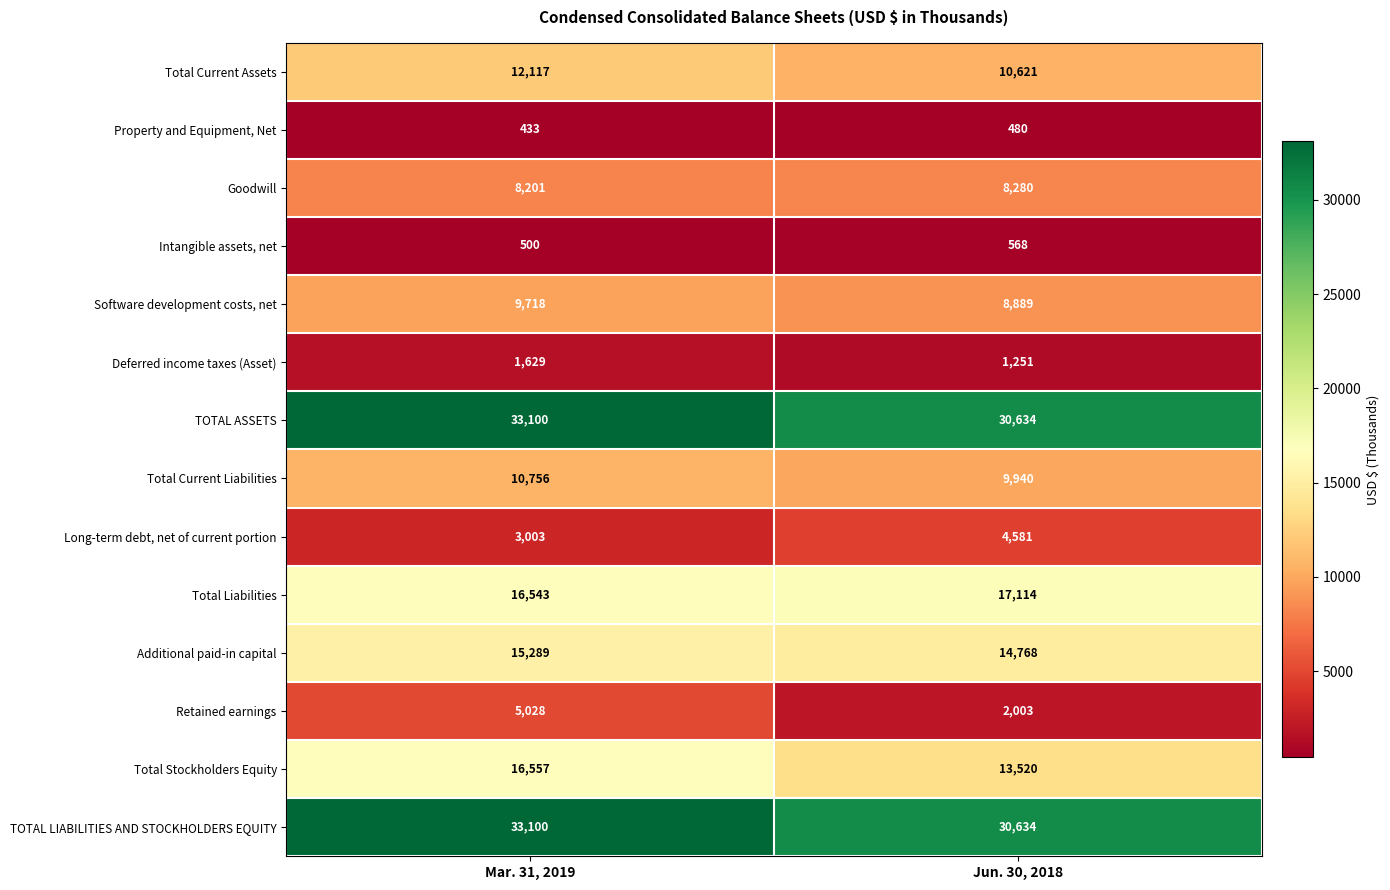

Read the TOTAL ASSETS value at Jun. 30, 2018, to the nearest 100.

30600